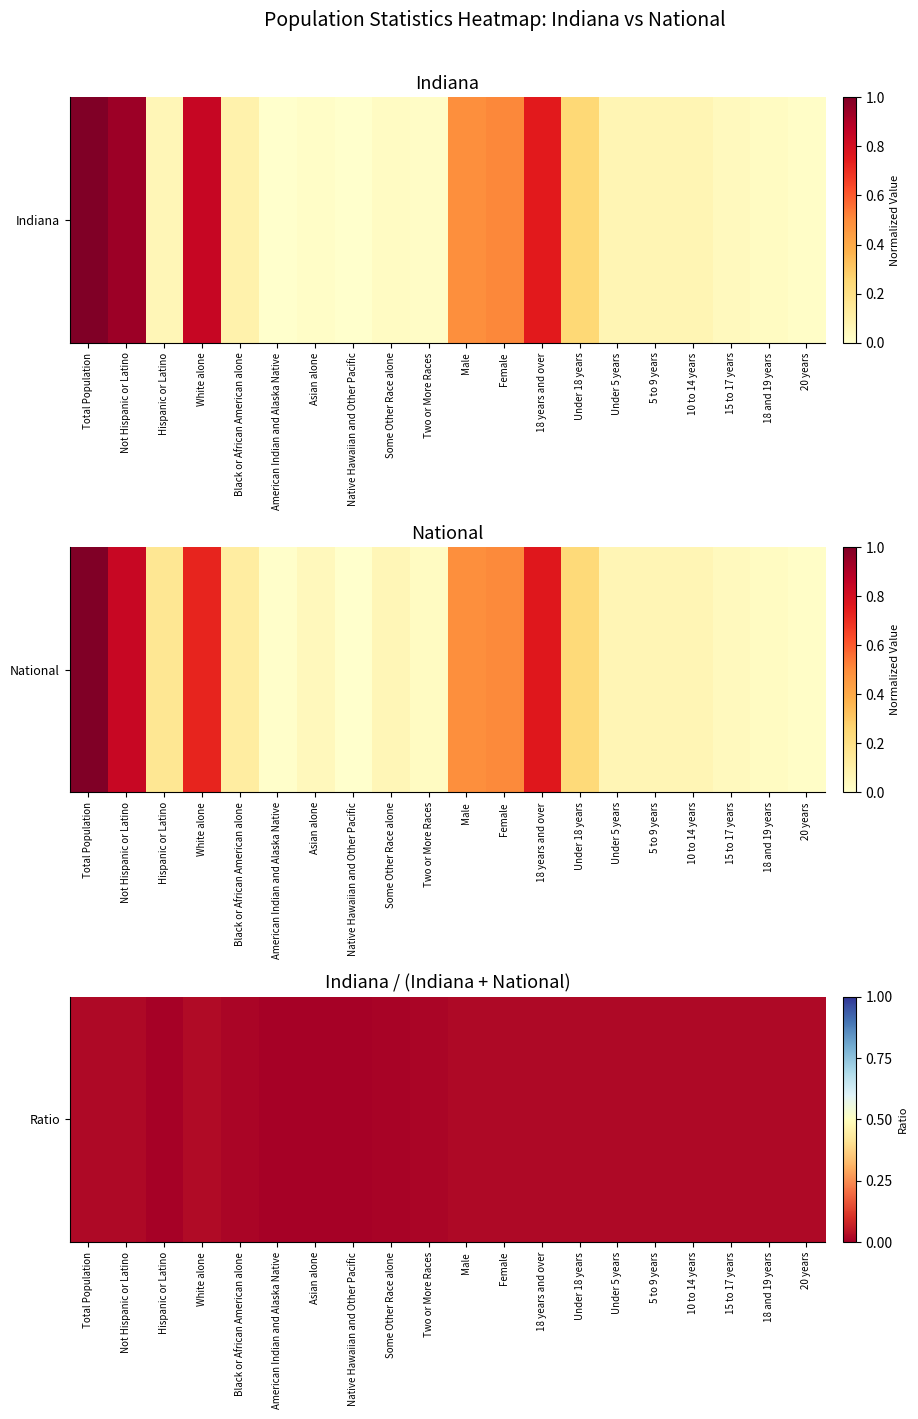

Which label corresponds to the largest value in the chart?

White alone